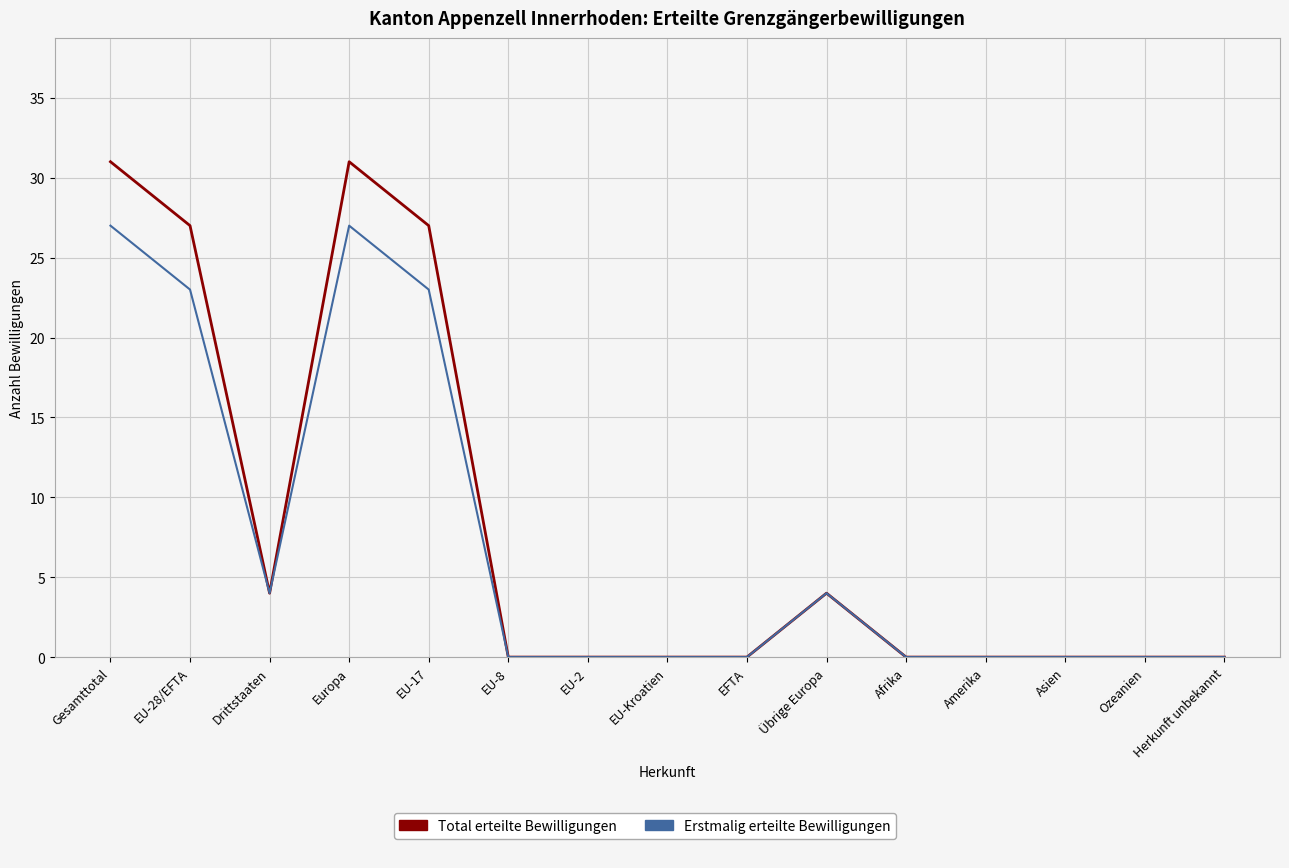

What is the greatest value displayed?

31